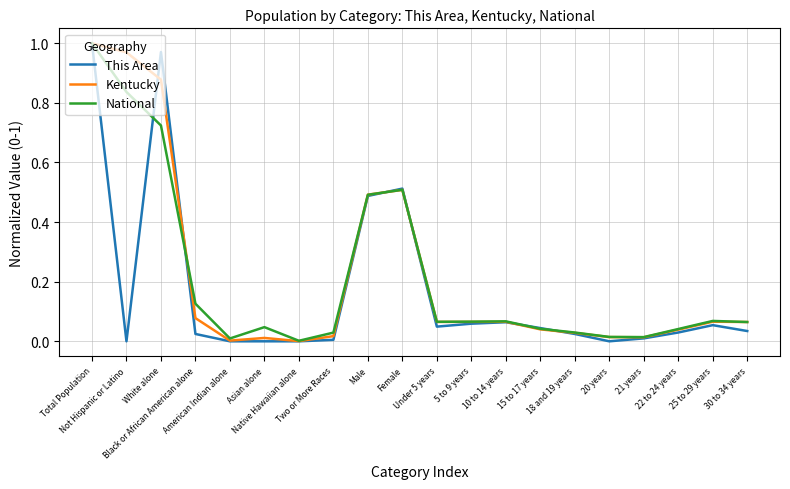

What position from the right is Black or African American alone?

17